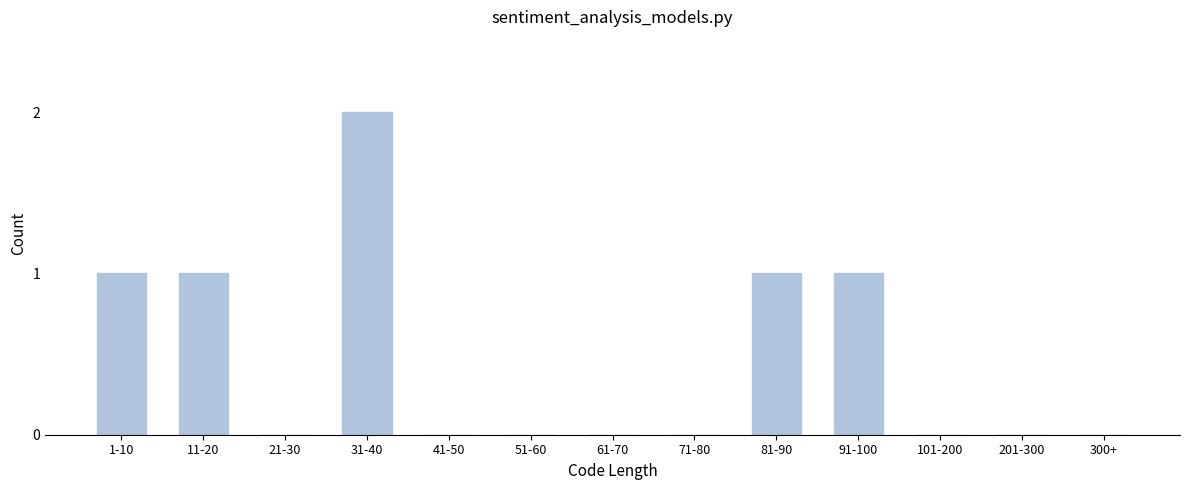

Reading left to right, extract all data points from this chart.

1-10=1	11-20=1	21-30=0	31-40=2	41-50=0	51-60=0	61-70=0	71-80=0	81-90=1	91-100=1	101-200=0	201-300=0	300+=0